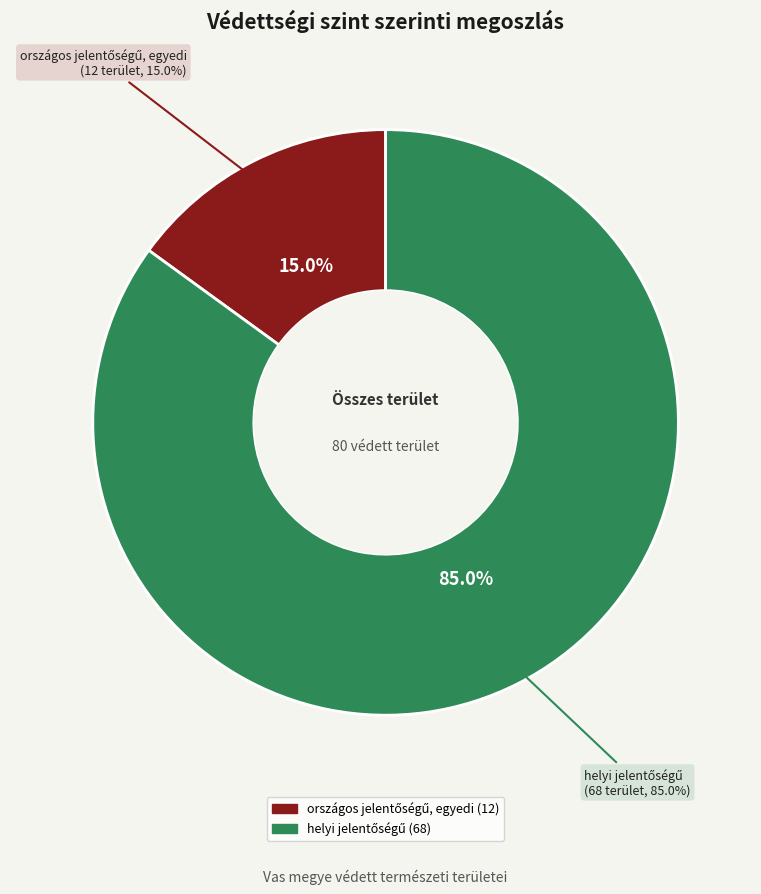

To the nearest percent, what is the difference between the országos jelentőségű, egyedi and helyi jelentőségű slice percentages?

70%